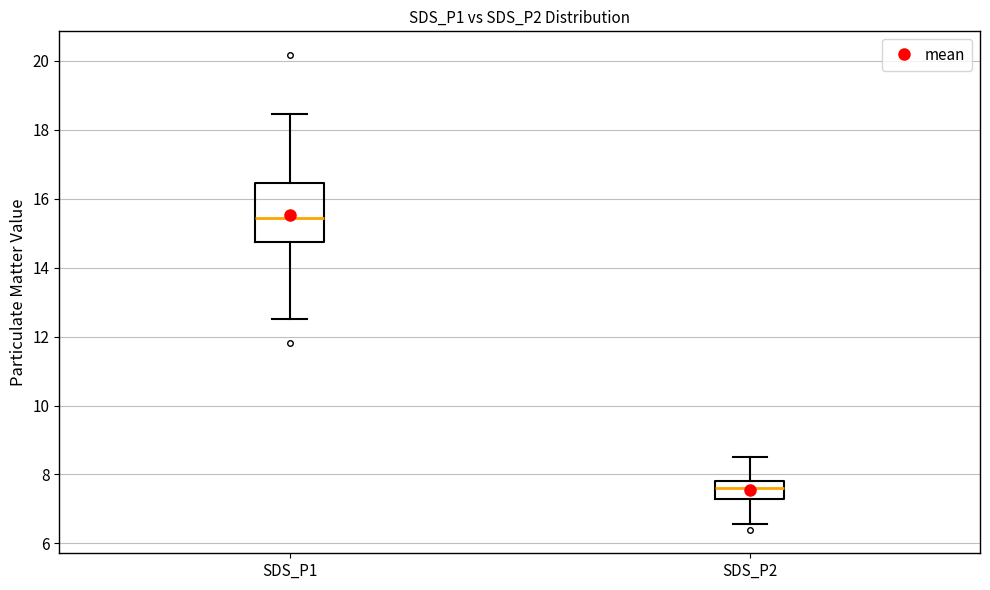

Where does the upper whisker of the box for SDS_P2 end on the y-axis? The values are not printed on the chart, so give them approximately, as read against the axis.

8.6